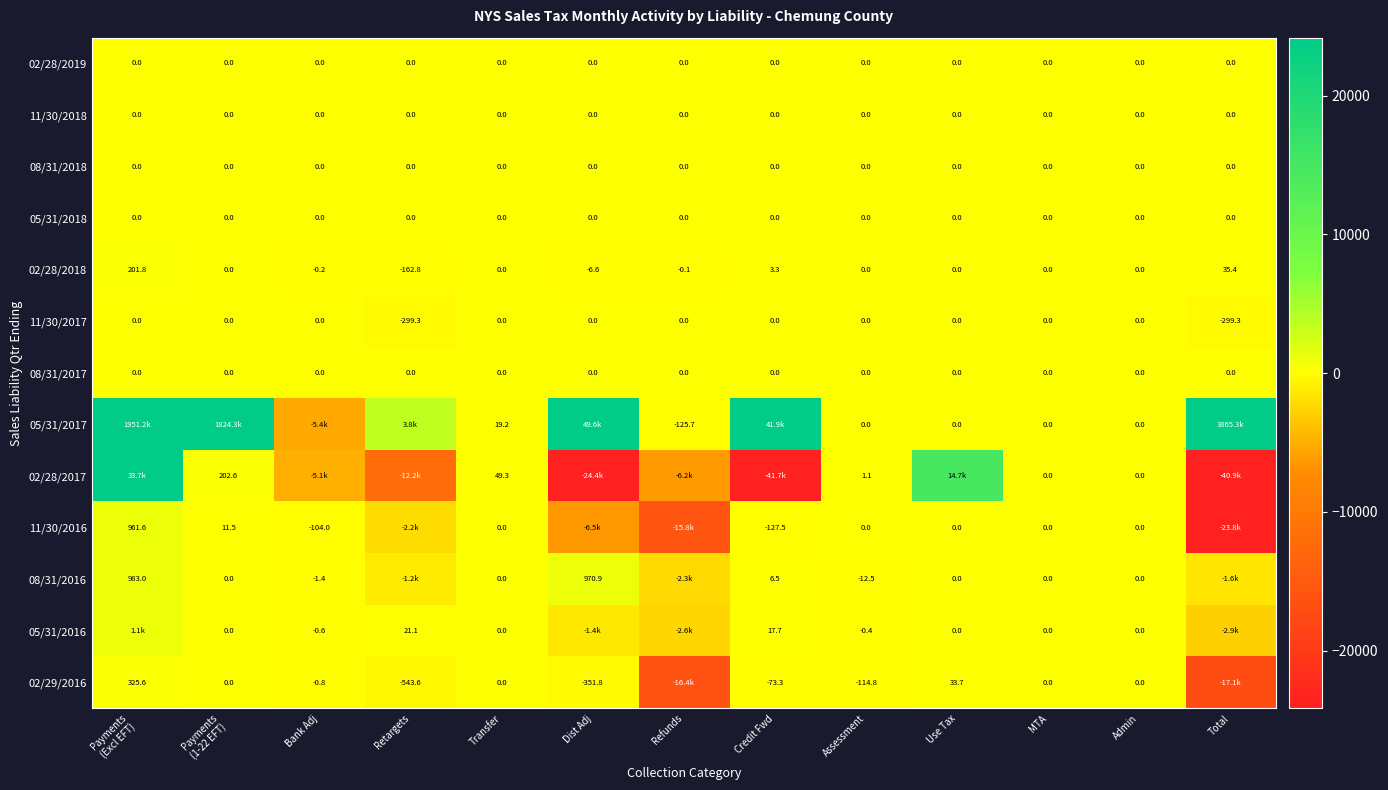

Between Bank Adj and Dist Adj, which series saw the biggest shift?

05/31/2017